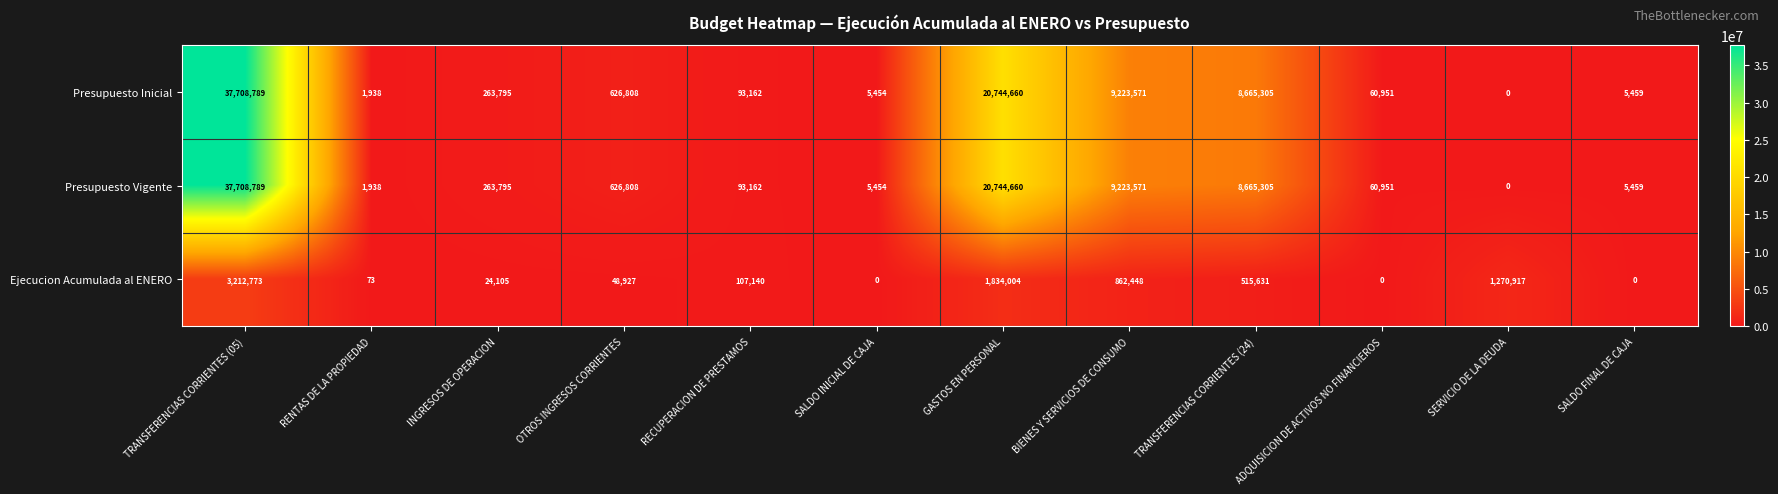

The Presupuesto Vigente series shows 5459 at SALDO FINAL DE CAJA. True or false?

True